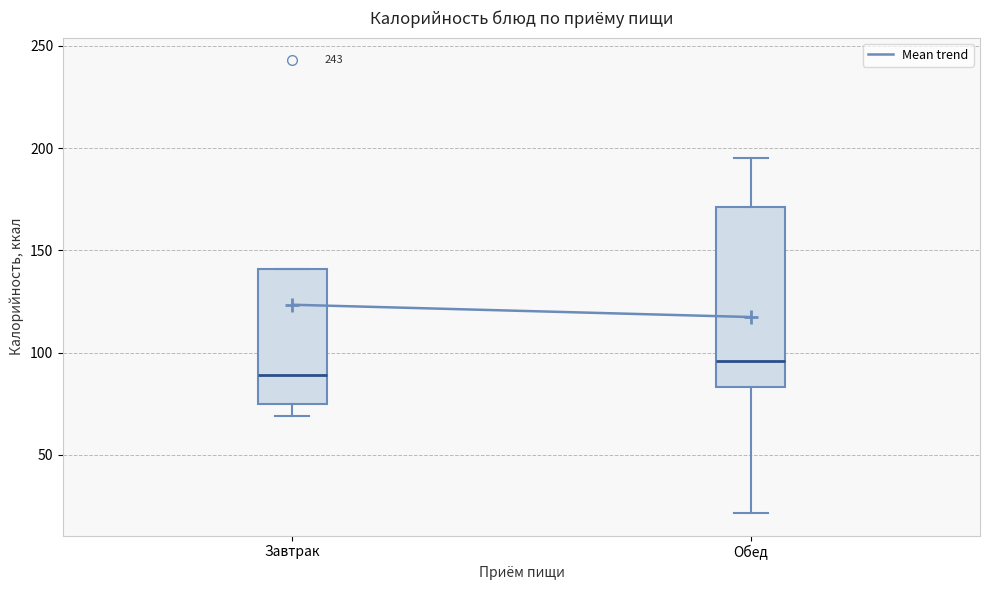

Which box has the highest median line?

Обед